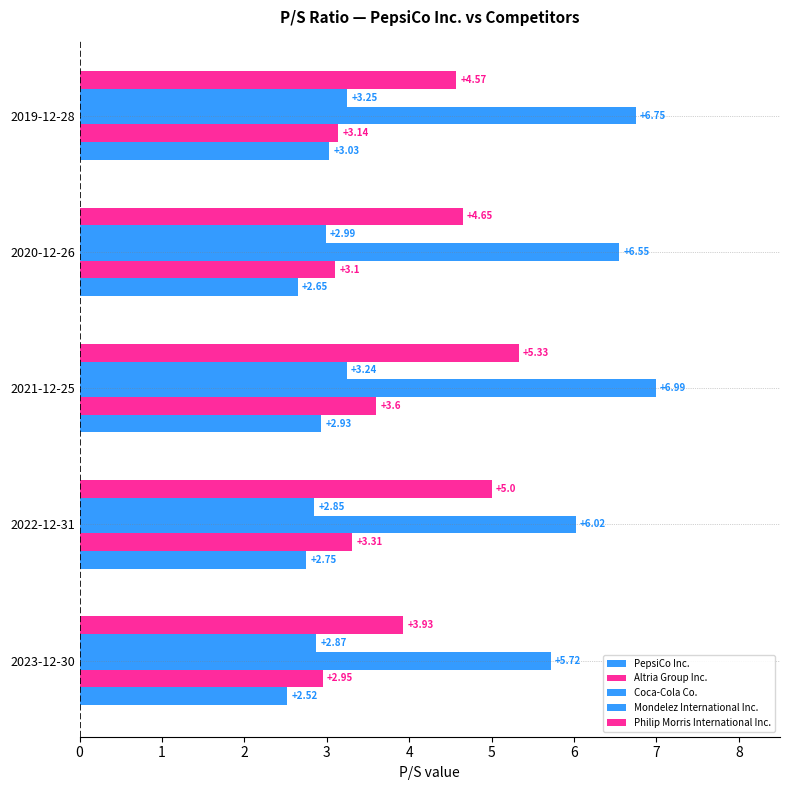

What is the value of the Coca-Cola Co. bar at the 4th from the left?

6.5